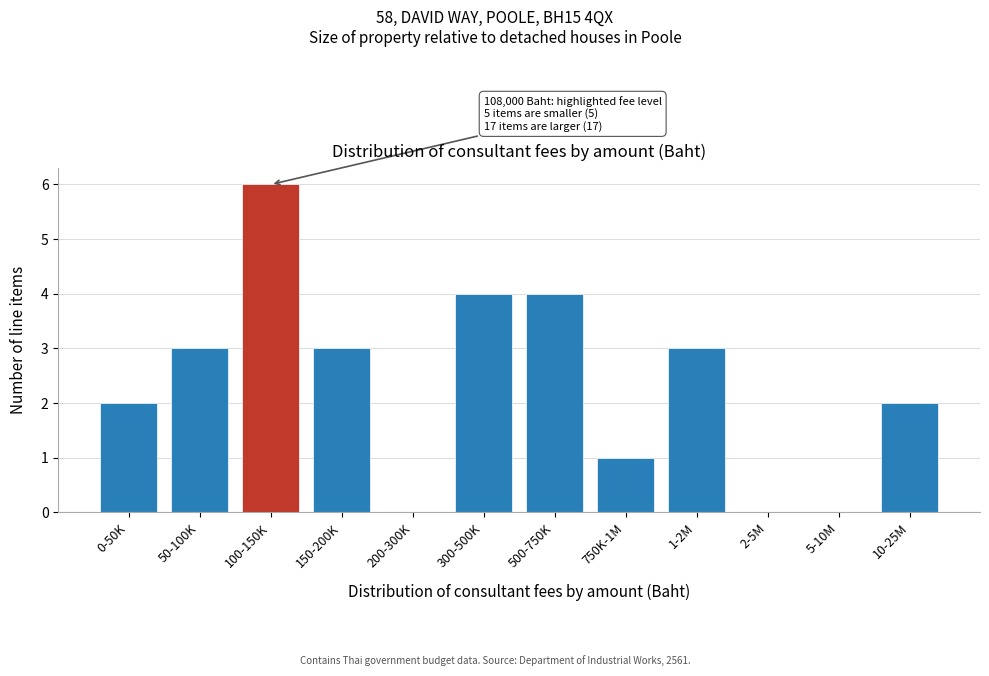

Reading right to left, list all the values displayed in this chart.

10-25M=2	5-10M=0	2-5M=0	1-2M=3	750K-1M=1	500-750K=4	300-500K=4	200-300K=0	150-200K=3	100-150K=6	50-100K=3	0-50K=2